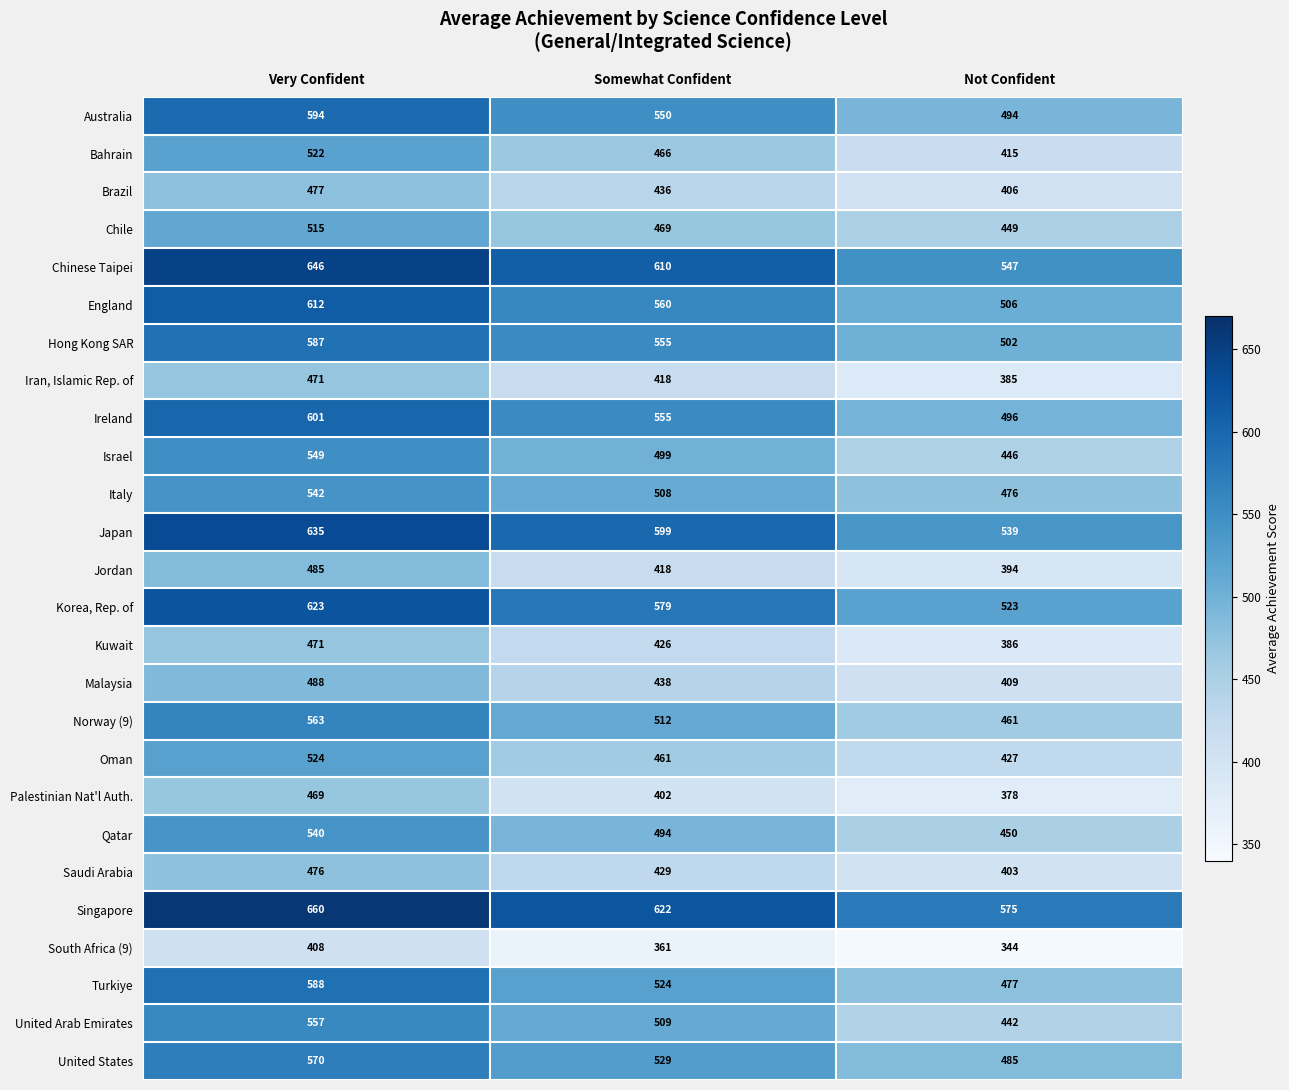

Which series has the largest total across all categories?

Singapore